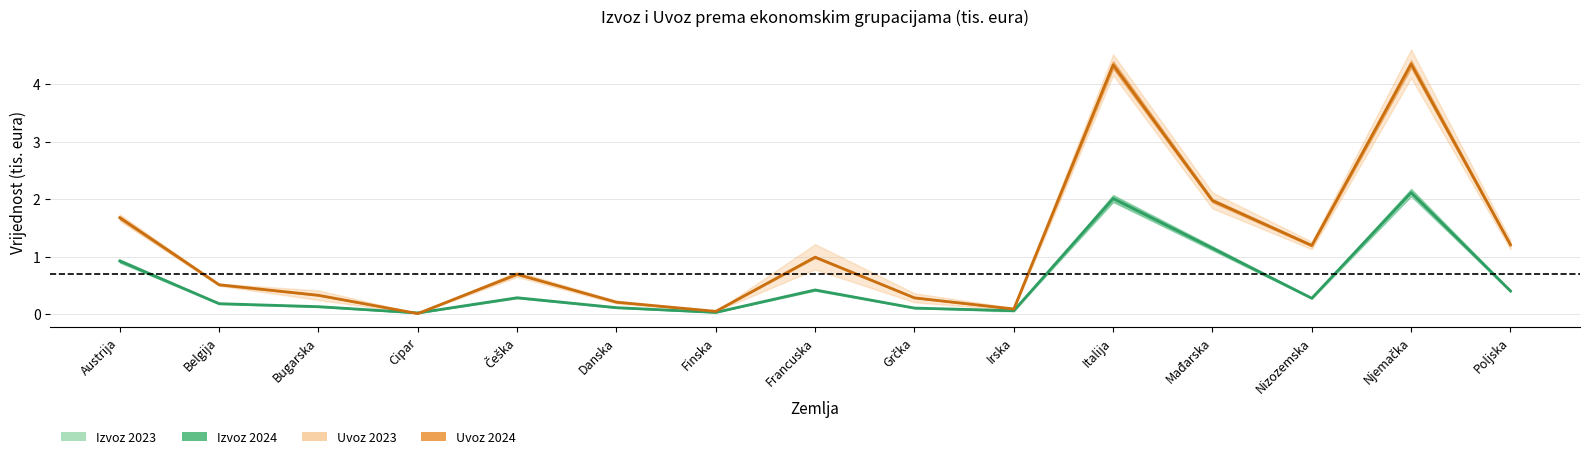

Which category has the lowest value across all series?

Cipar